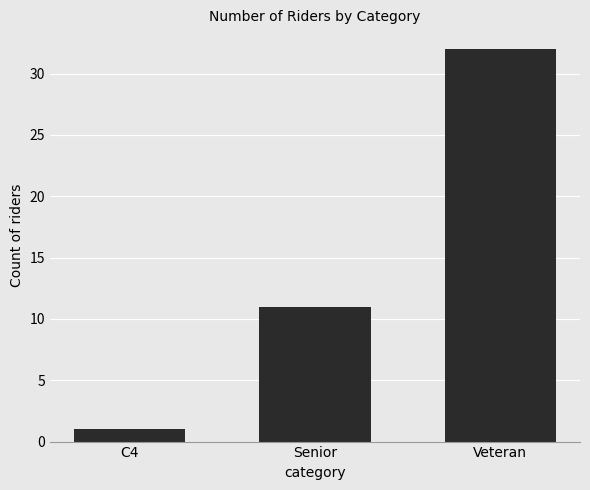

How many bars are there in total?

3